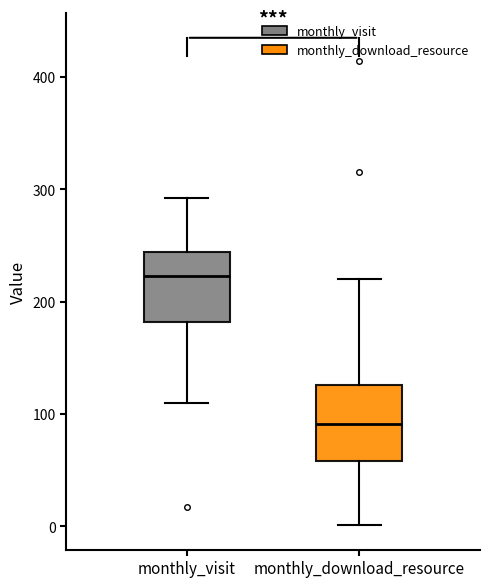

Where is the lower edge of the box for monthly_download_resource on the y-axis? The values are not printed on the chart, so give them approximately, as read against the axis.

60